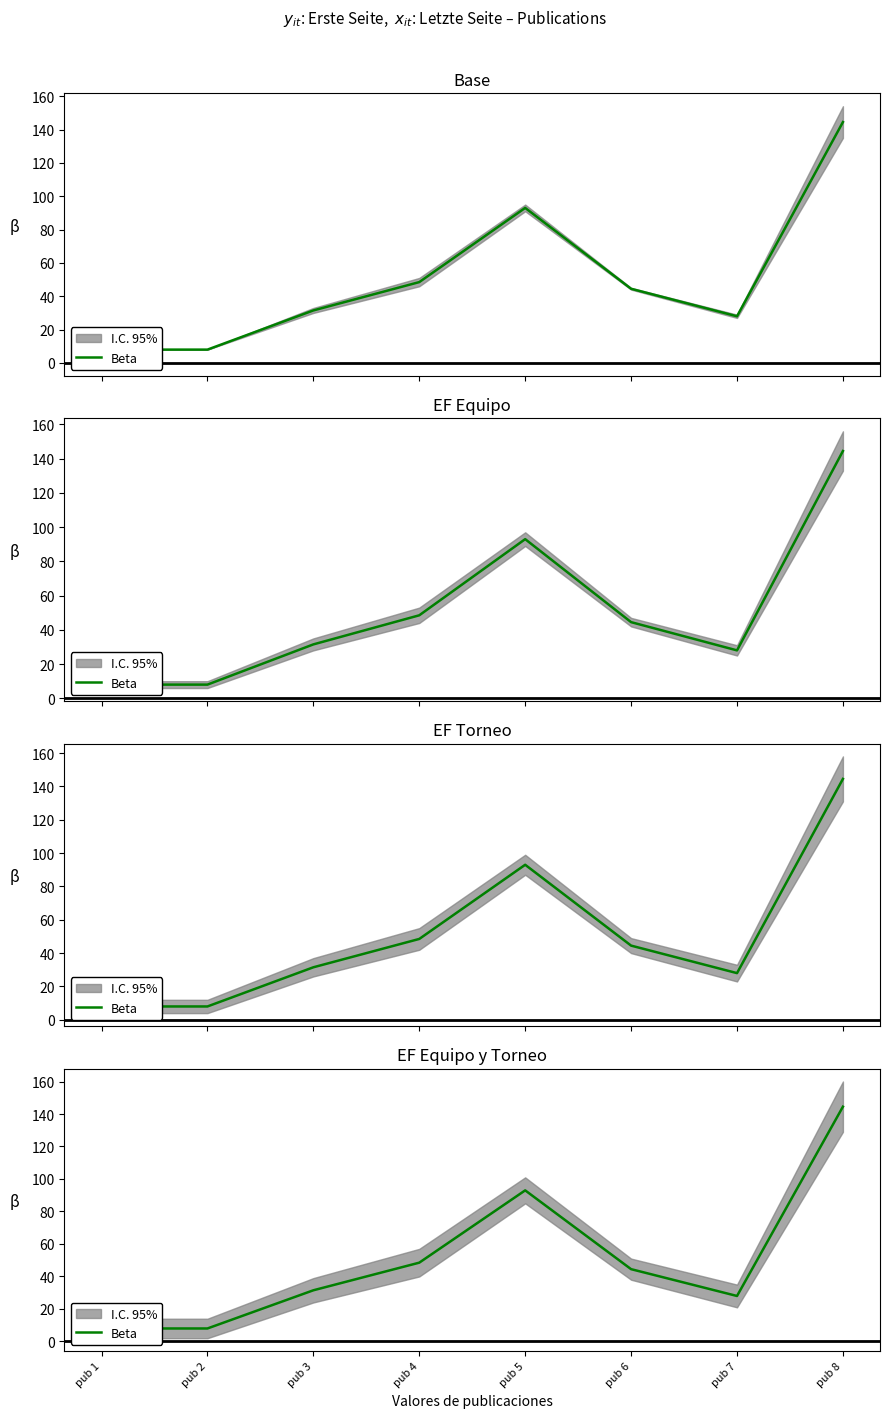

Which category has the lowest value across all series?

pub 1